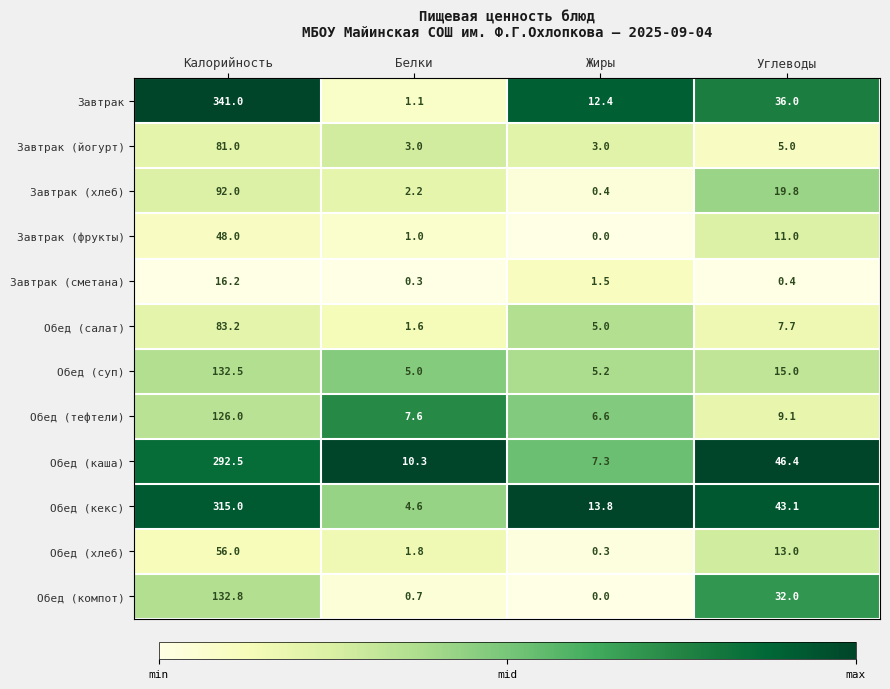

Rank the categories by Обед (салат) value from lowest to highest.

Белки, Жиры, Углеводы, Калорийность